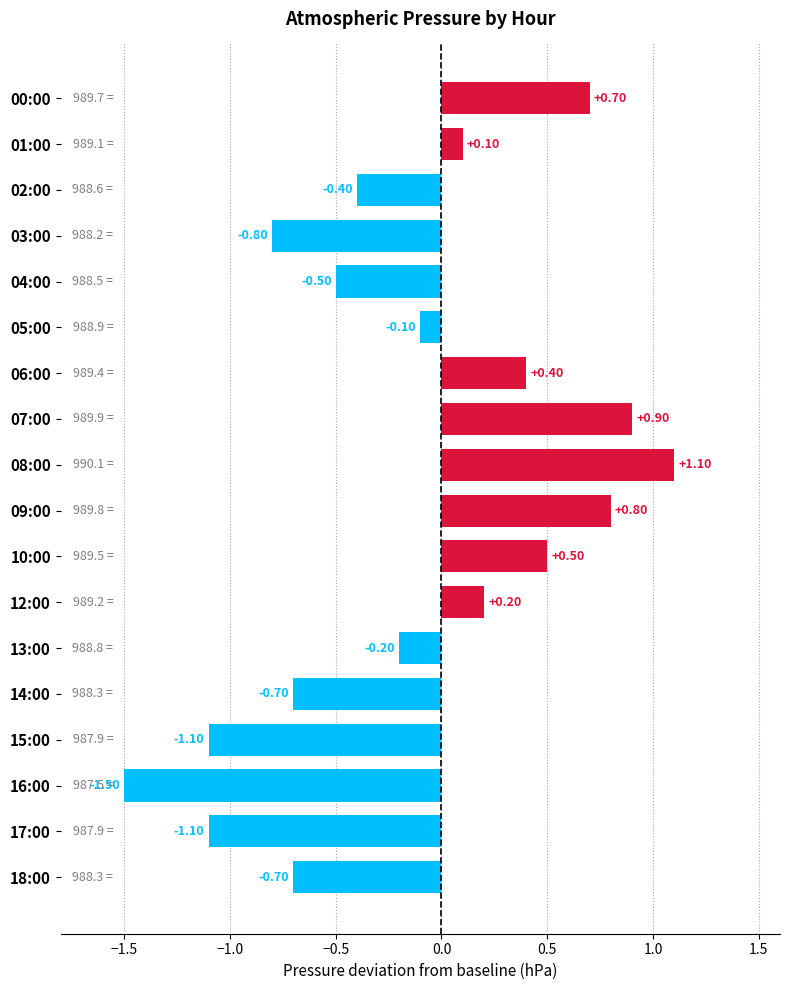

What is the sum of the values at 04:00 and 15:00?

-1.6